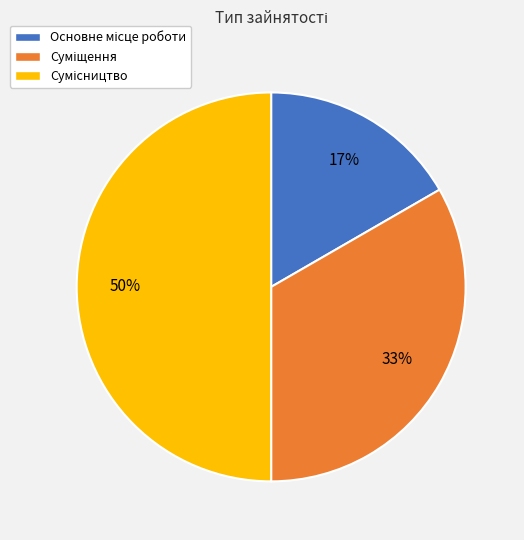

To the nearest percent, what is the difference between the largest and smallest slice percentages?

33%